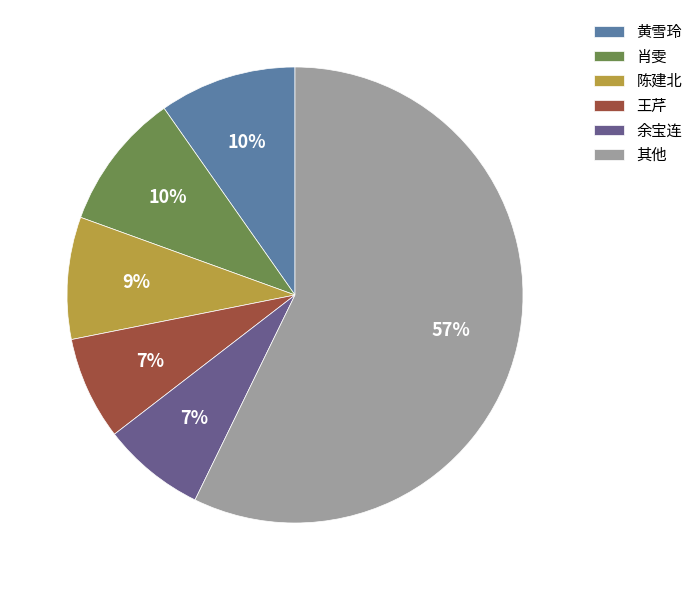

Which has a higher value, 其他 or 王芹?

其他